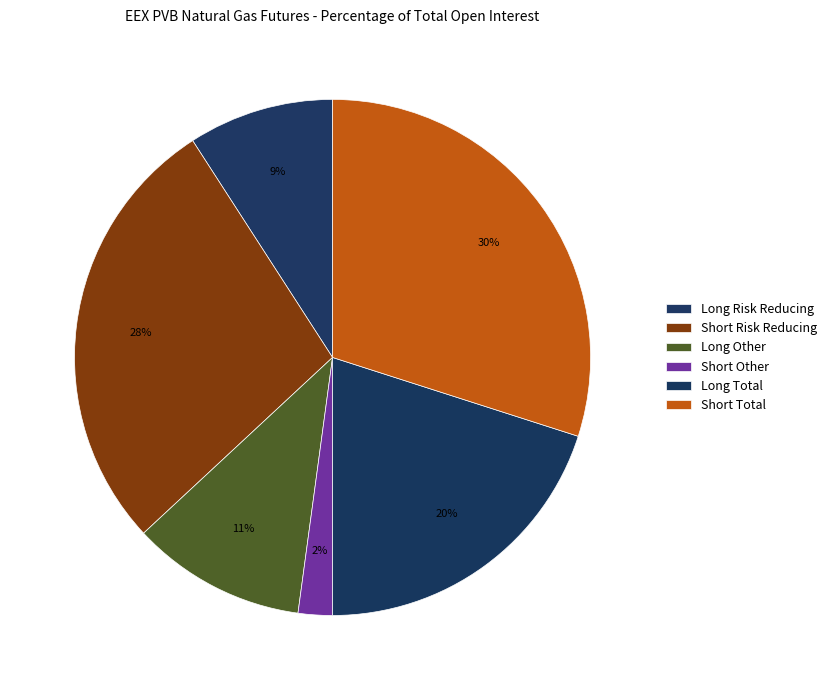

Count the number of slices in the pie.

6